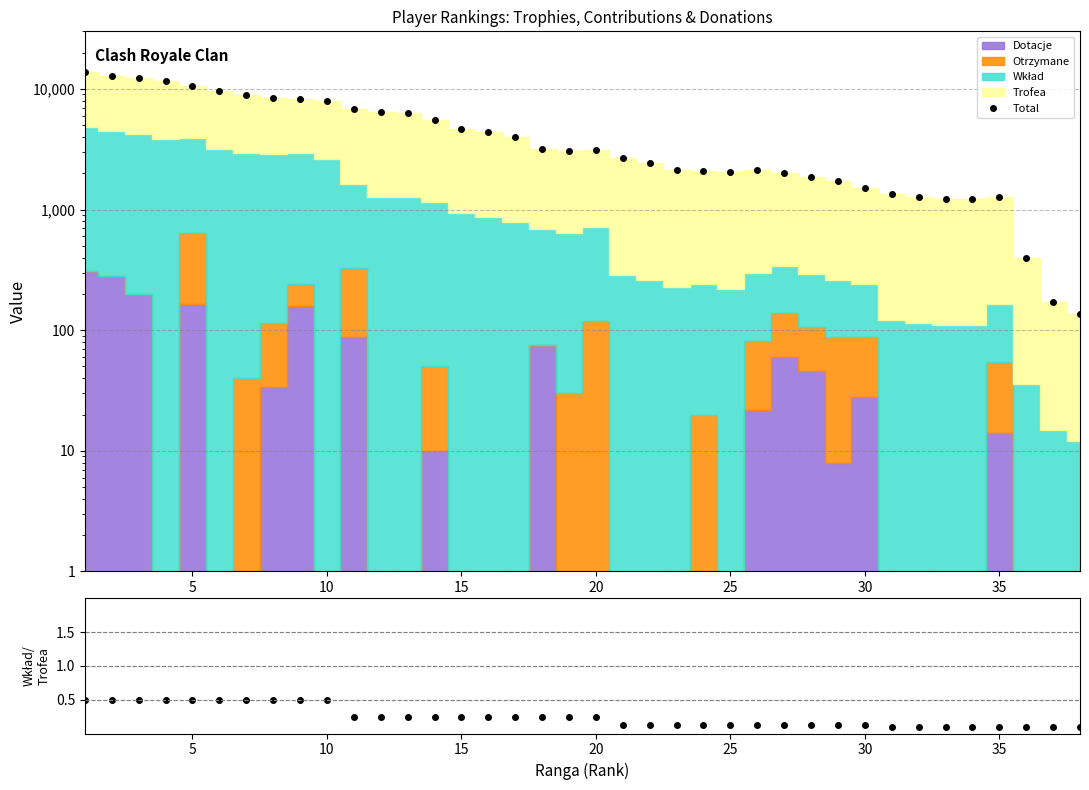

How many categories are shown in the chart?

38